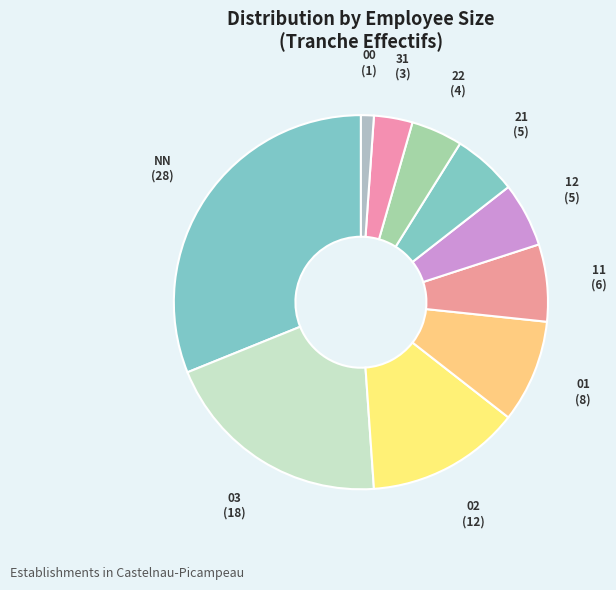

Which slice is the largest?

NN